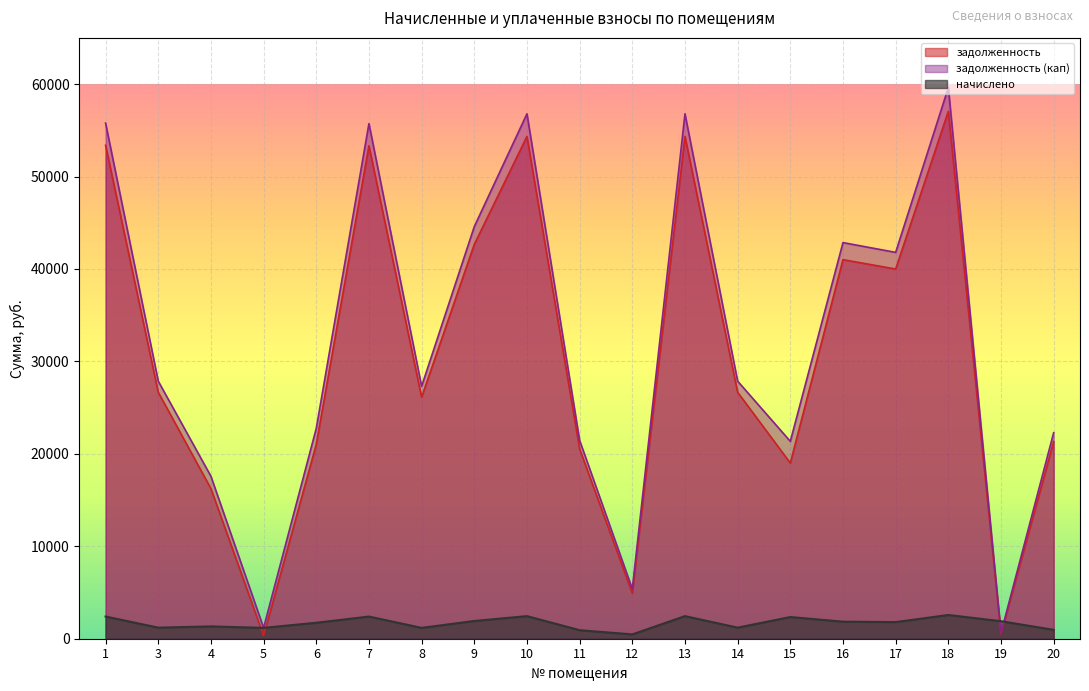

Does the chart display data point markers on the line(s)?

No